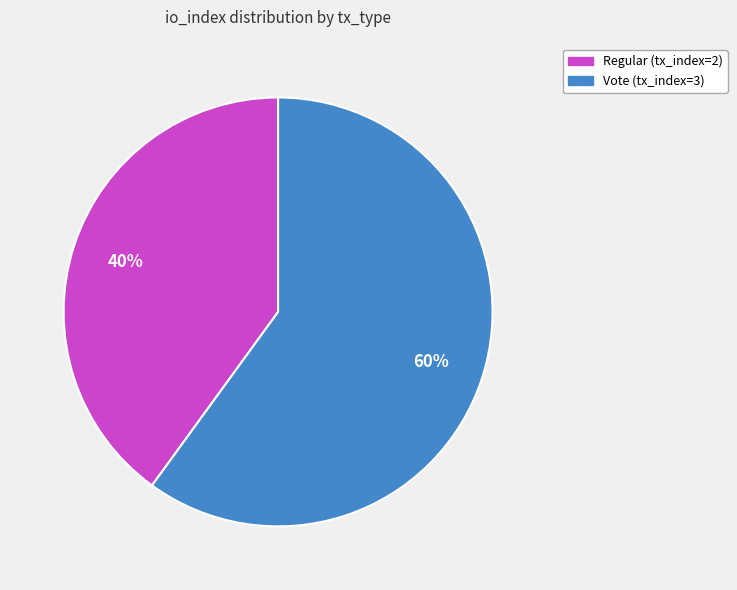

Rank the categories by value from highest to lowest.

Vote (tx_index=3), Regular (tx_index=2)